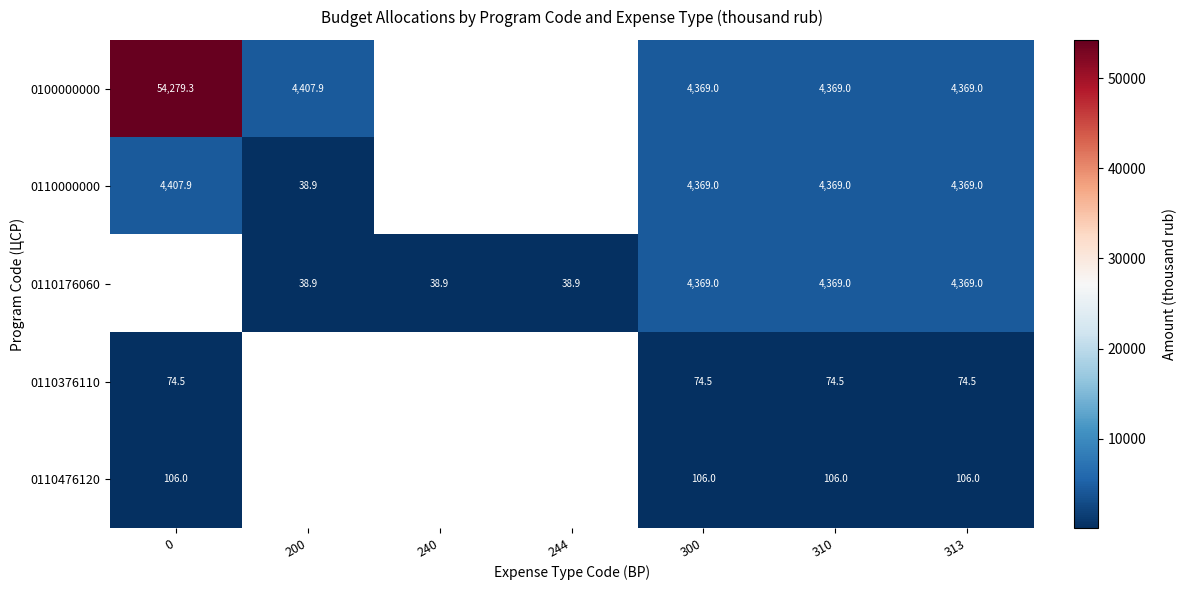

Is the value of 0110176060 at 240 greater than the value of 0110000000 at 300?

No